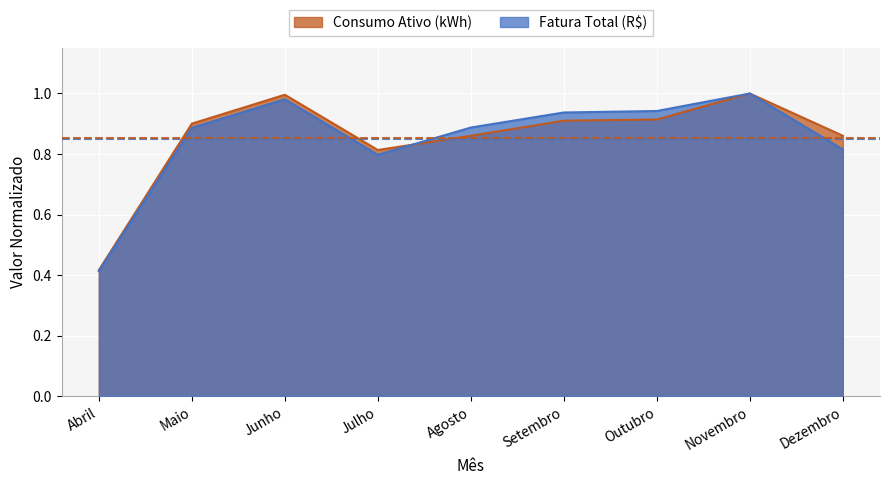

Reading left to right, transcribe all the data shown in this chart.

Fatura Total (R$): 0.4	0.9	1.0	0.8	0.9	0.9	0.9	1.0	0.8
Consumo Ativo (kWh): 0.4	0.9	1.0	0.8	0.9	0.9	0.9	1.0	0.9